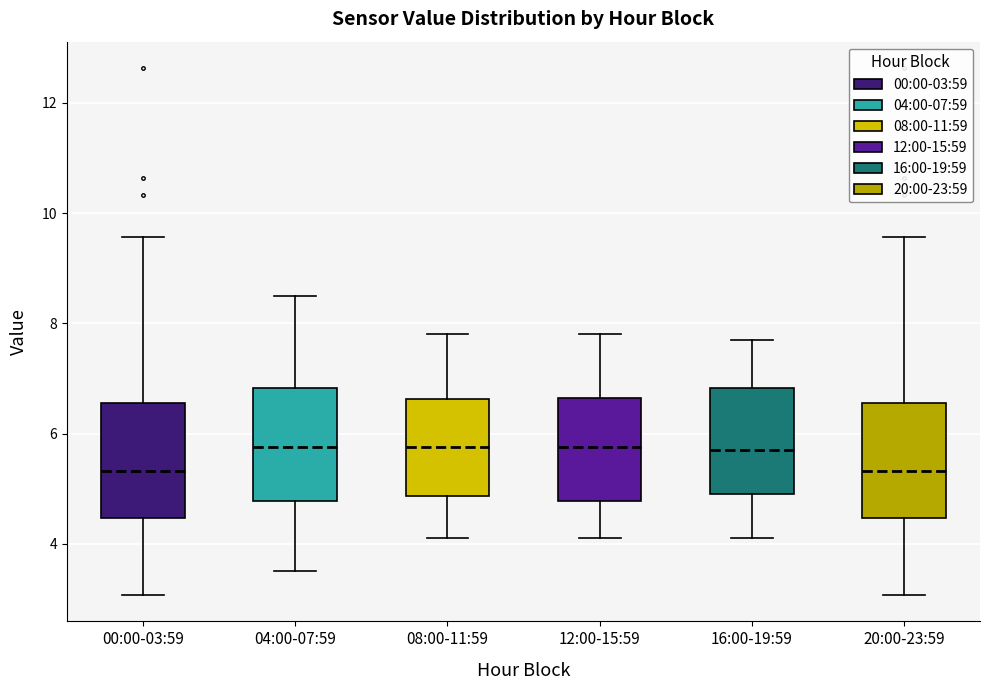

Reading left to right, read every box against the y-axis: the position of its median line, the range the box covers, and the ends of its whiskers. The values are not printed on the chart, so give them approximately, as read against the axis.

00:00-03:59: median 5.4, box 4.4 to 6.6, whiskers 3.0 to 9.6
04:00-07:59: median 5.8, box 4.8 to 6.8, whiskers 3.6 to 8.6
08:00-11:59: median 5.8, box 4.8 to 6.6, whiskers 4.2 to 7.8
12:00-15:59: median 5.8, box 4.8 to 6.6, whiskers 4.2 to 7.8
16:00-19:59: median 5.8, box 5.0 to 6.8, whiskers 4.2 to 7.8
20:00-23:59: median 5.4, box 4.4 to 6.6, whiskers 3.0 to 9.6